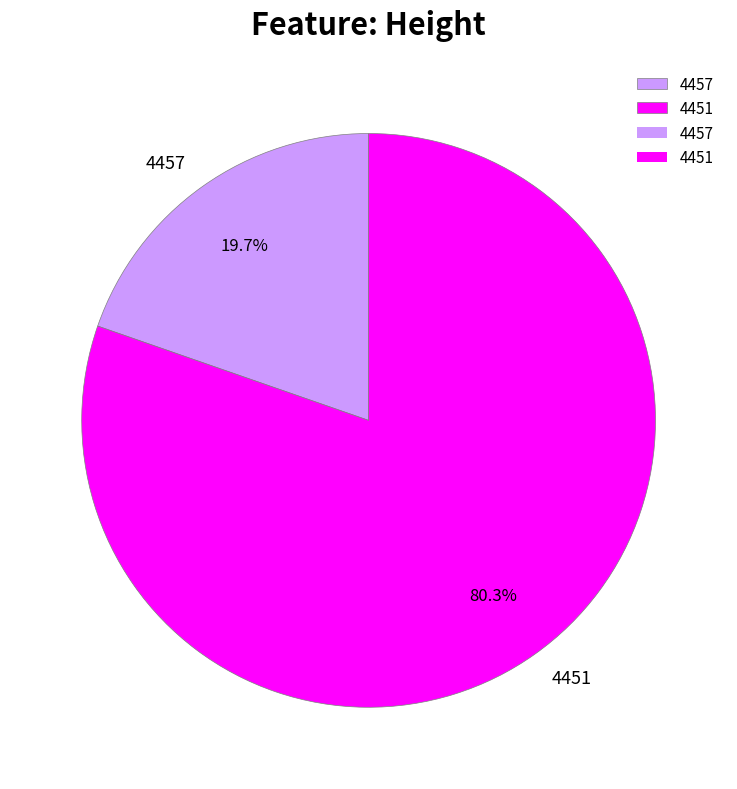

How much of the chart is everything except 4451?

19.7%